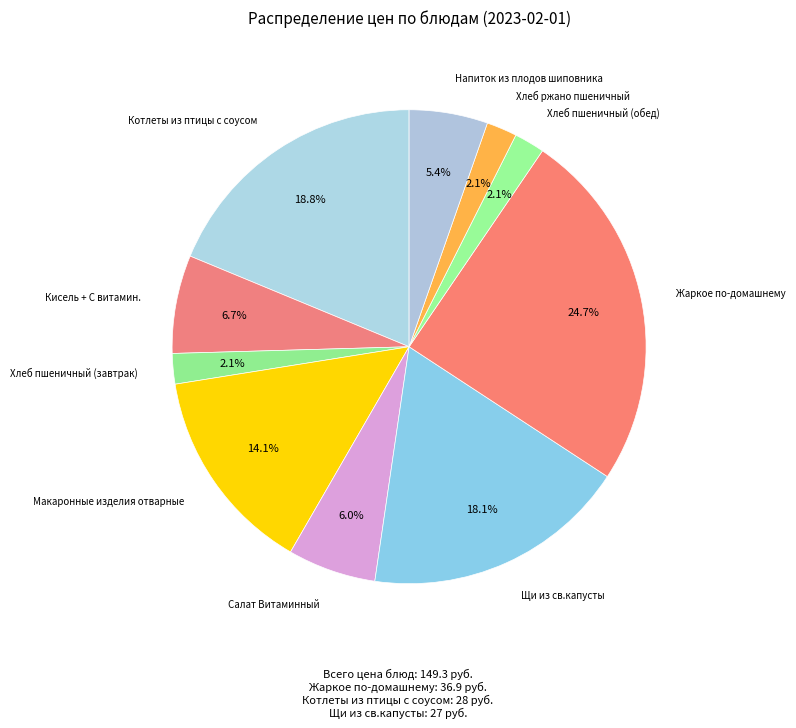

Is there any slice that represents more than half of the pie?

No